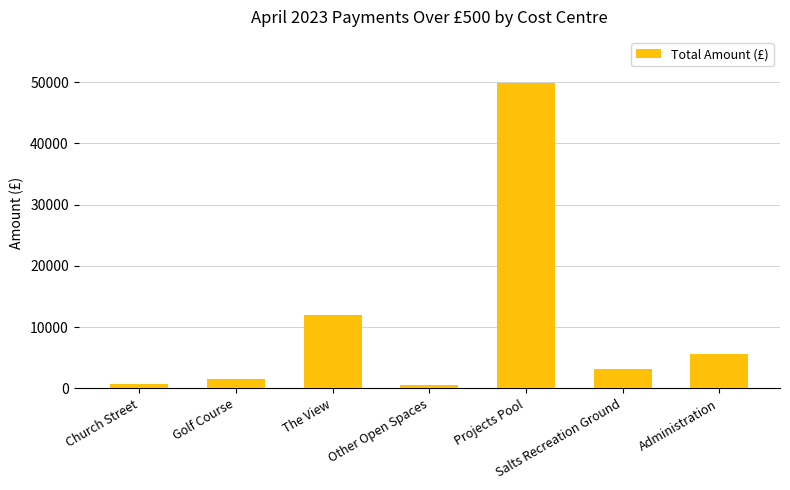

At which label does the data first exceed 3125?

The View